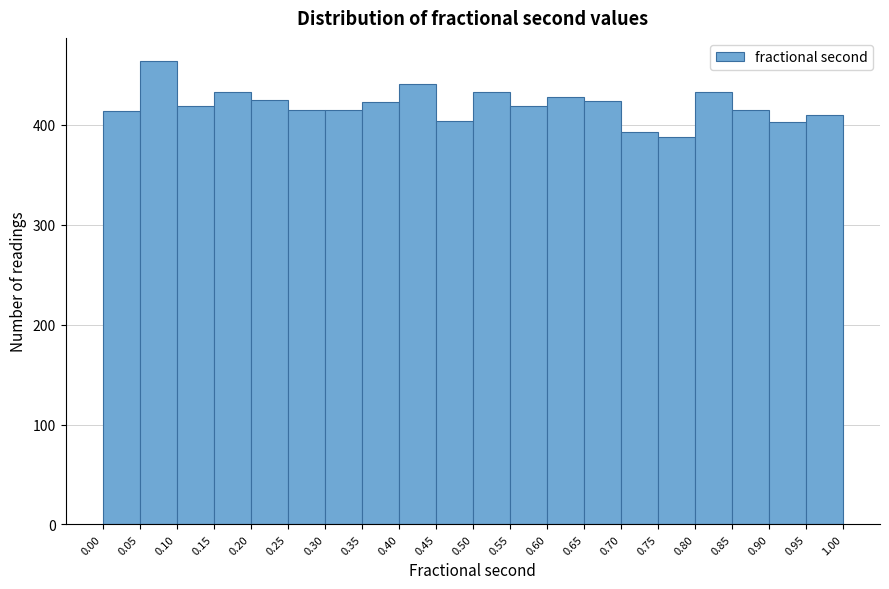

What is the height of the bar covering 0.85 to 0.90 on the x-axis? The values are not printed on the chart, so give them approximately, as read against the axis.

420